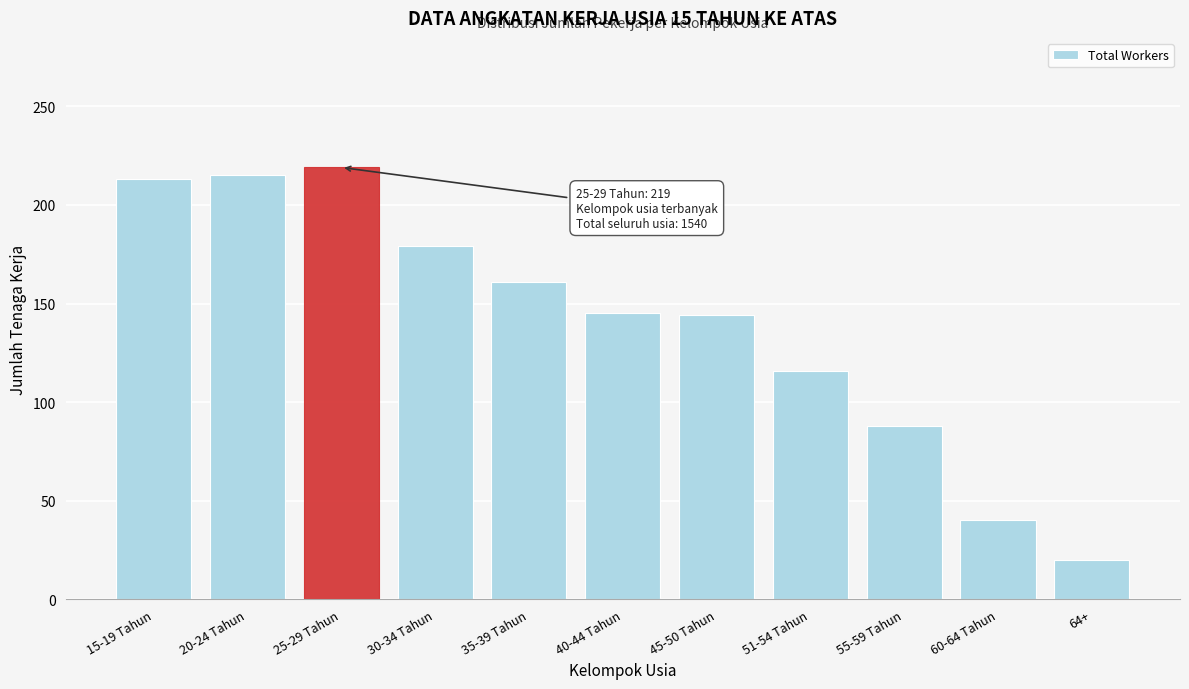

Which has a higher value, 51-54 Tahun or 64+?

51-54 Tahun